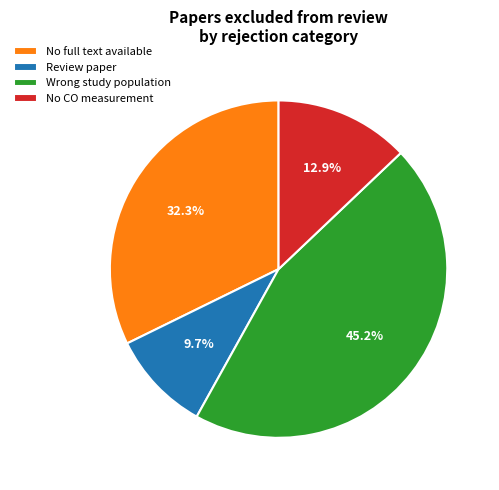

Count the number of slices in the pie.

4